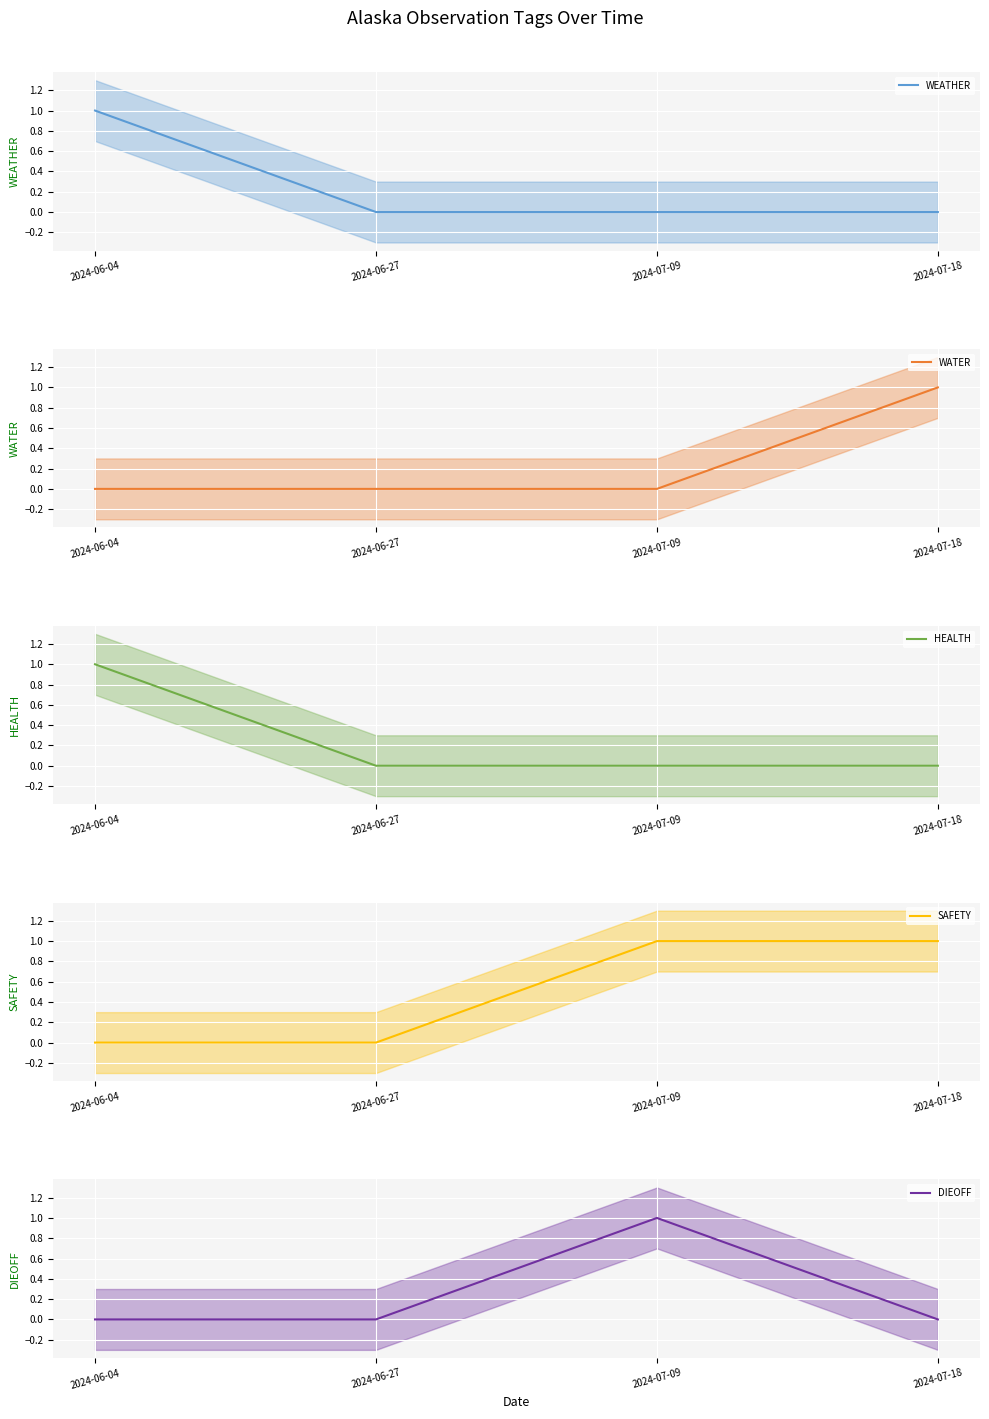

True or false: DIEOFF and HEALTH cross at least once.

False